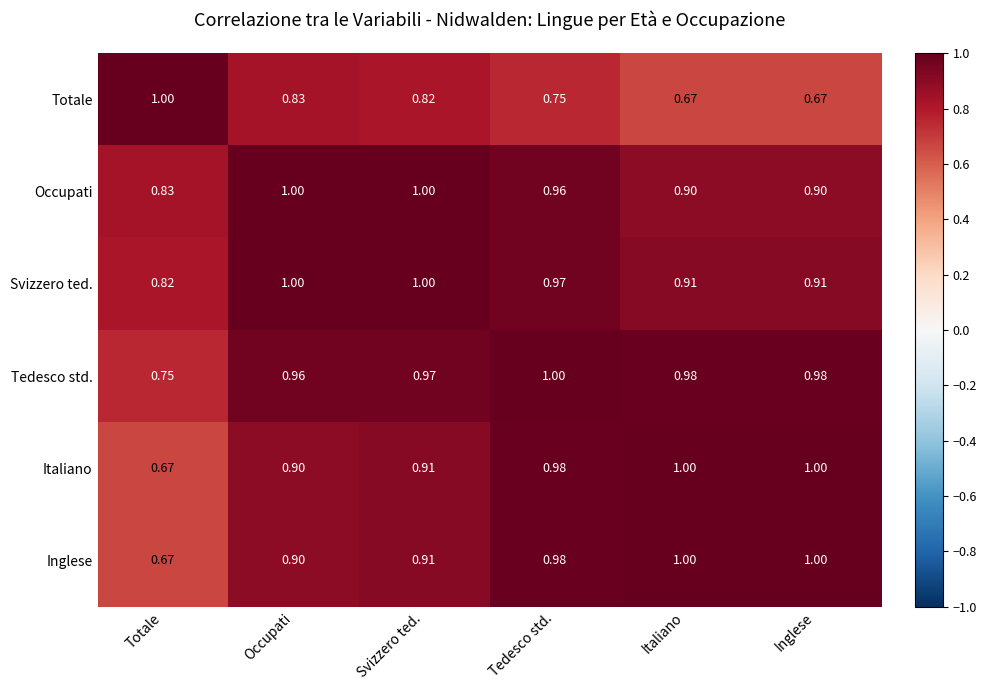

Between Tedesco std. and Inglese, which series saw the biggest shift?

Totale